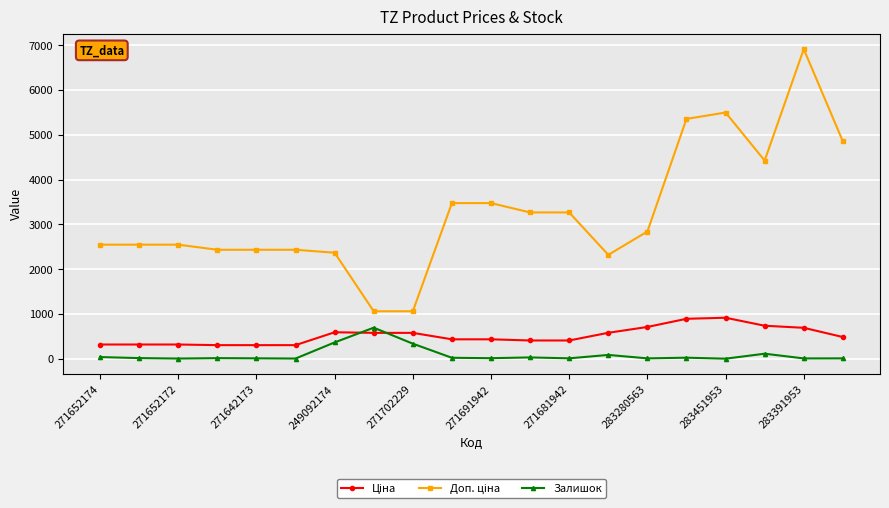

What is the sum of all Залишок values?

1809.0